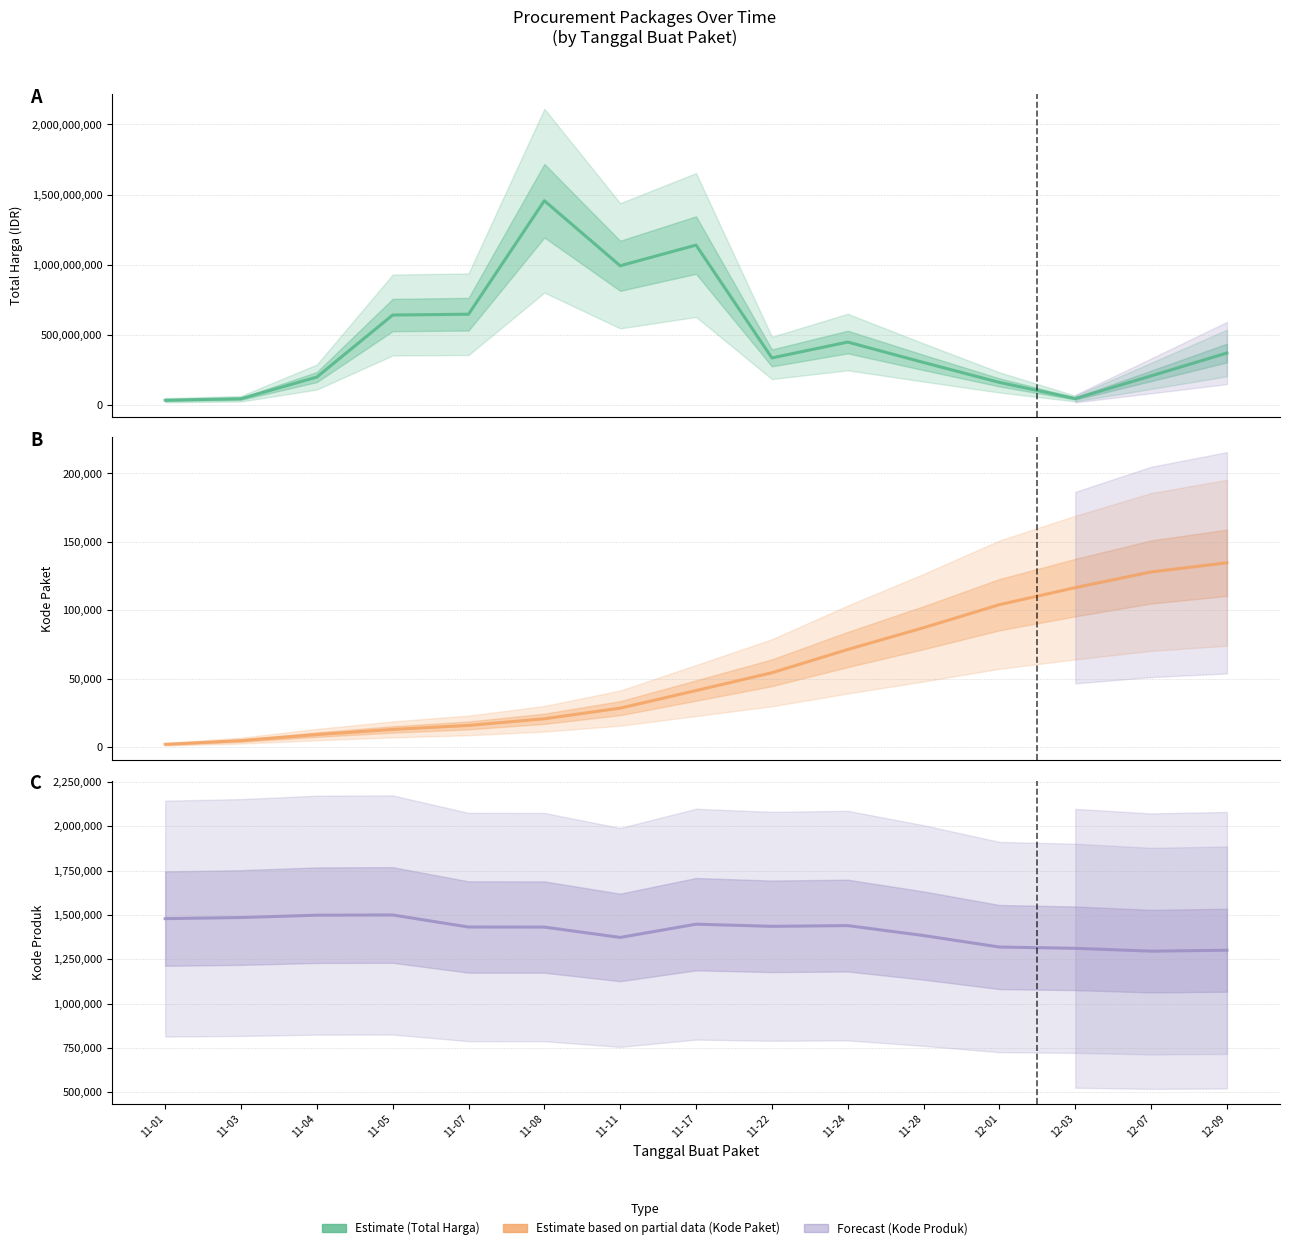

Where does the Kode Produk series first go above 1431738?

11-01